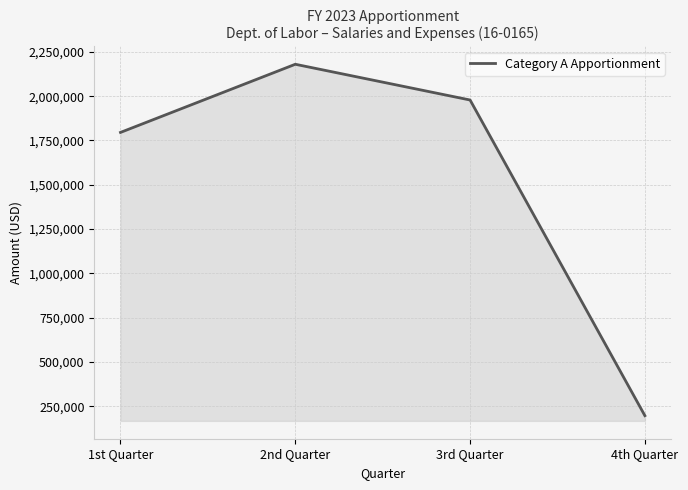

Rank the categories by value from lowest to highest.

4th Quarter, 1st Quarter, 3rd Quarter, 2nd Quarter